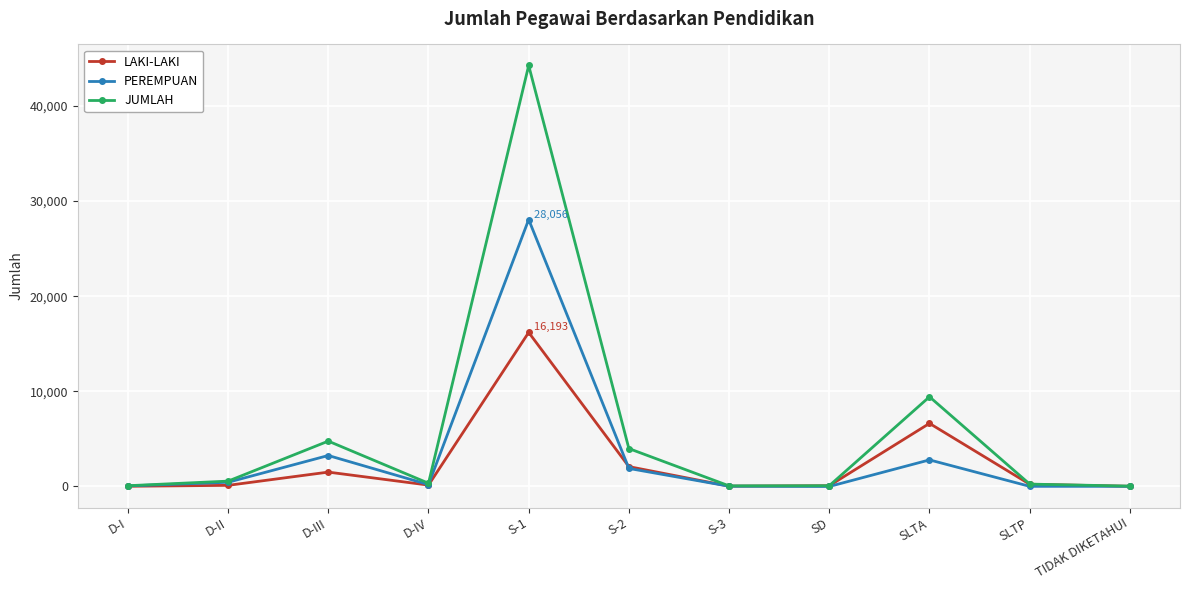

Where is the first local maximum for JUMLAH?

D-III